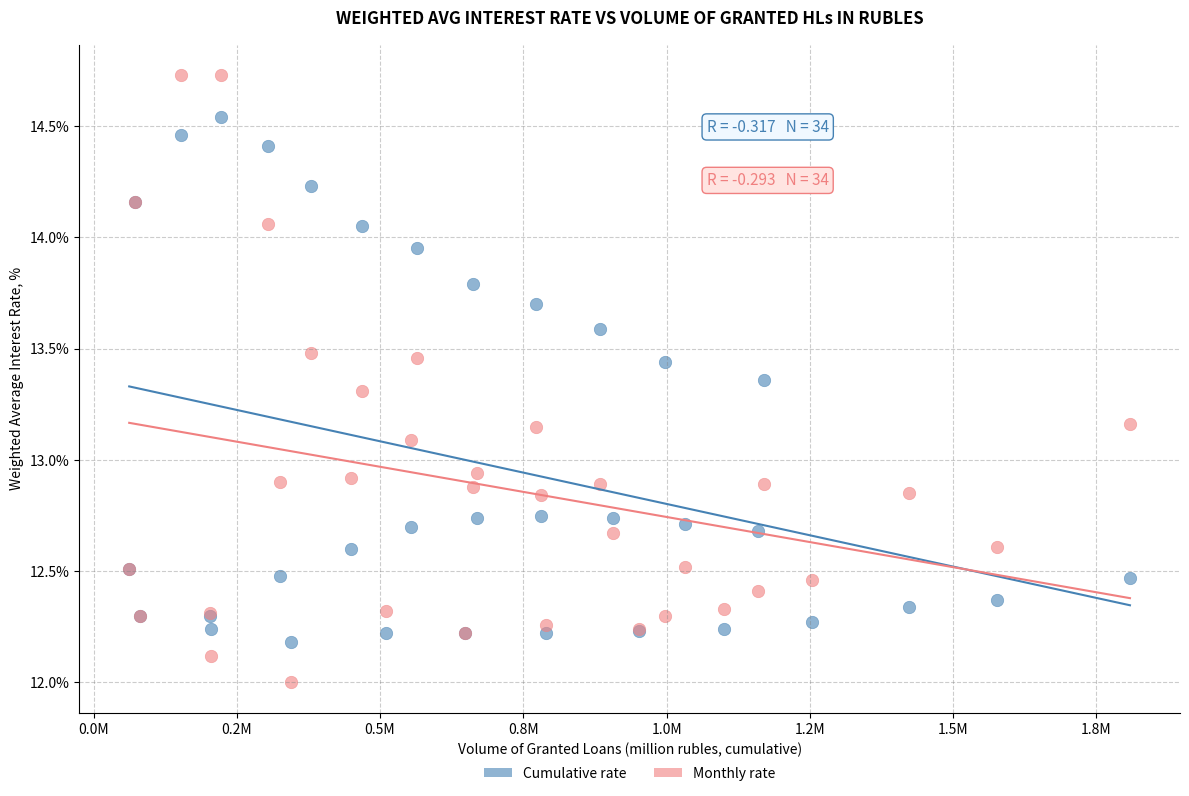

Which series has the largest Y range (max minus min)?

Monthly rate